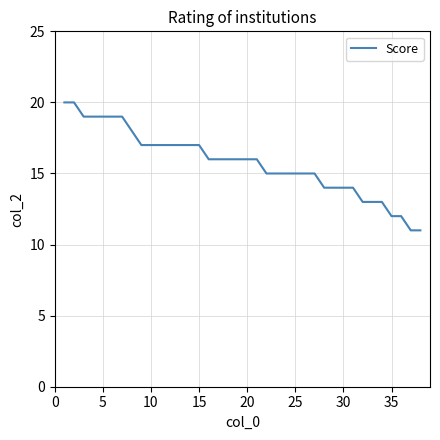

What is the difference between the maximum and minimum values?

9